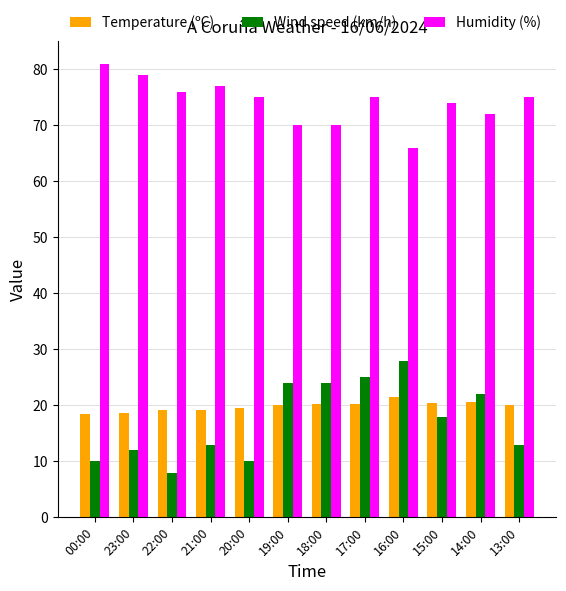

Between 21:00 and 14:00, which series saw the biggest shift?

Wind speed (km/h)